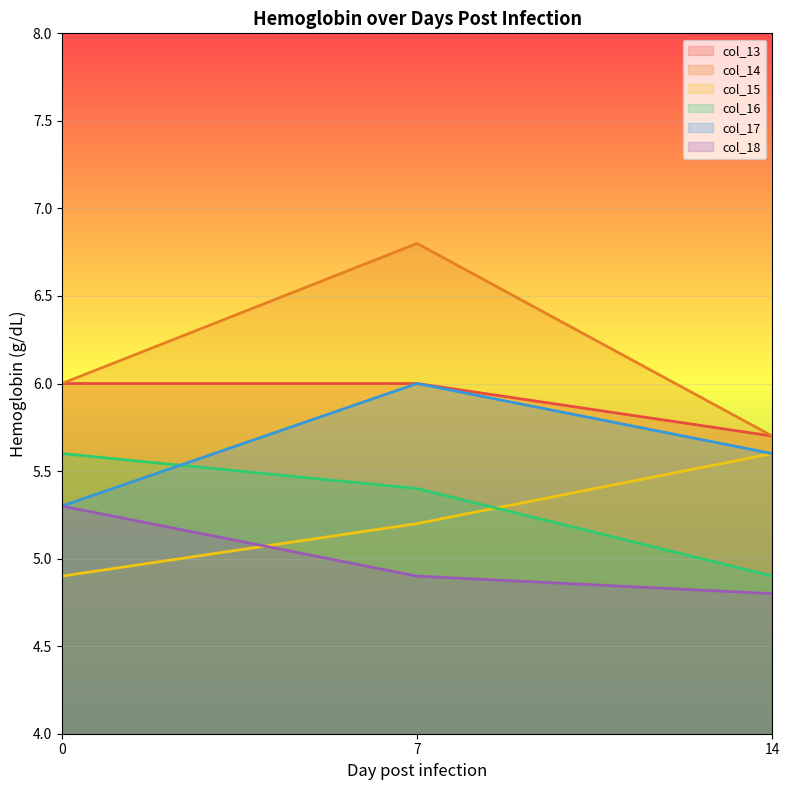

Reading right to left, list all the values displayed in this chart.

col_13: 14=5.7	7=6.0	0=6.0
col_14: 14=5.7	7=6.8	0=6.0
col_15: 14=5.6	7=5.2	0=4.9
col_16: 14=4.9	7=5.4	0=5.6
col_17: 14=5.6	7=6.0	0=5.3
col_18: 14=4.8	7=4.9	0=5.3